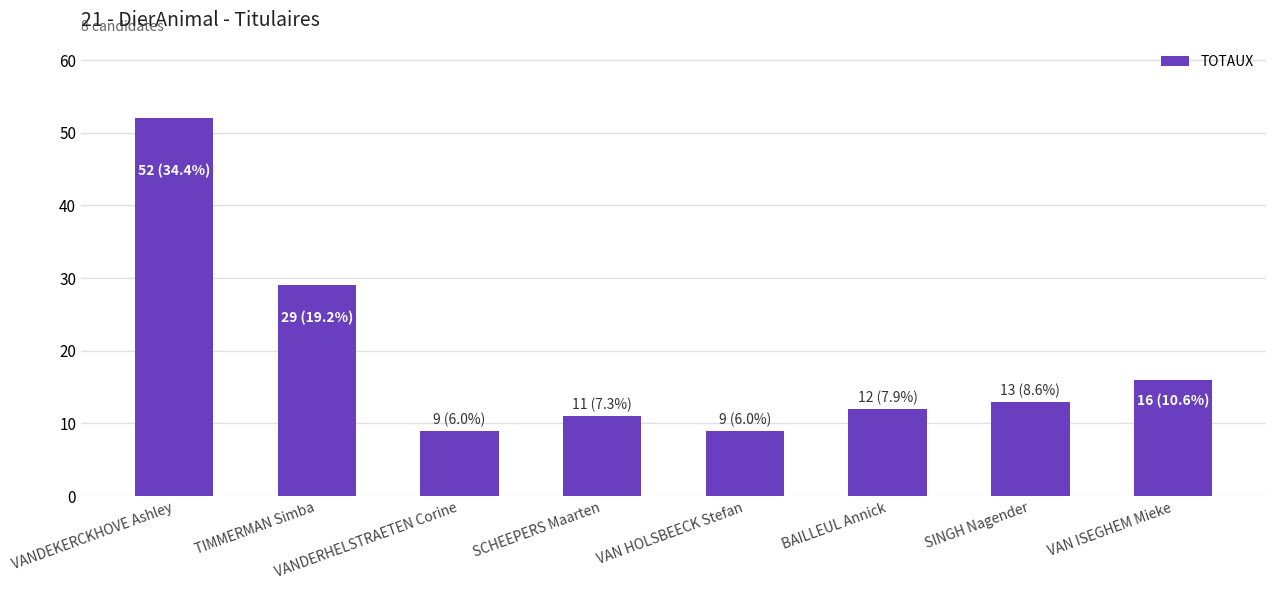

What is the difference between the maximum and minimum values?

43